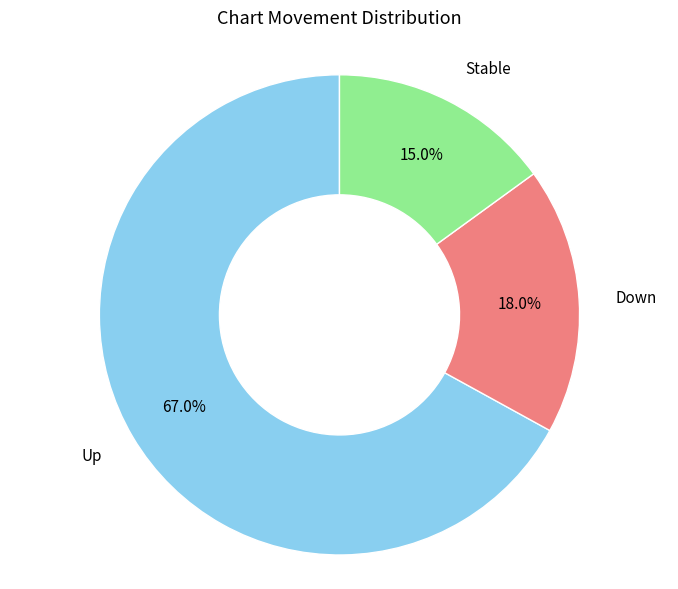

How many segments does this pie chart have?

3